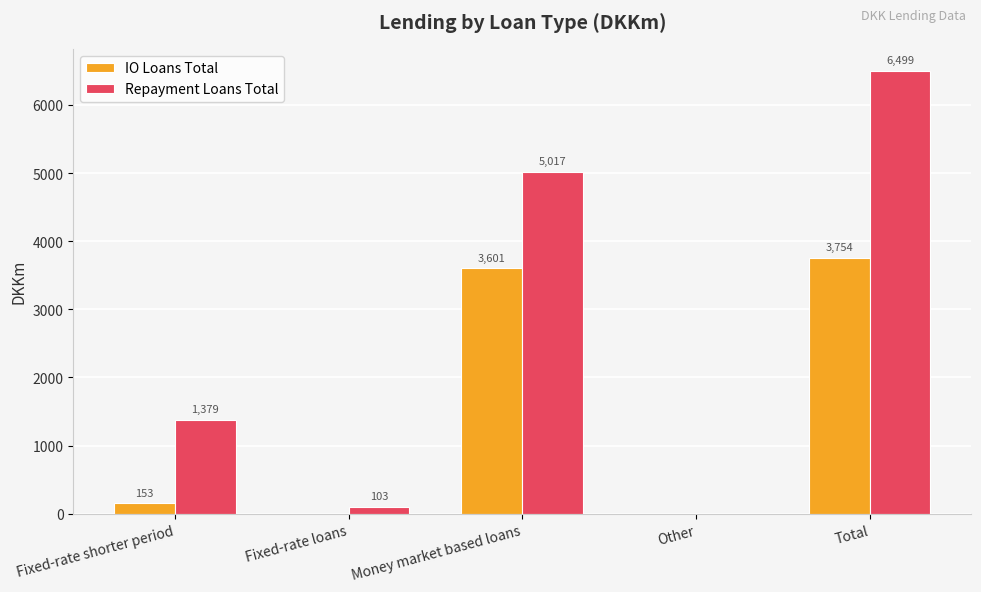

Which series has the largest total across all categories?

Repayment Loans Total